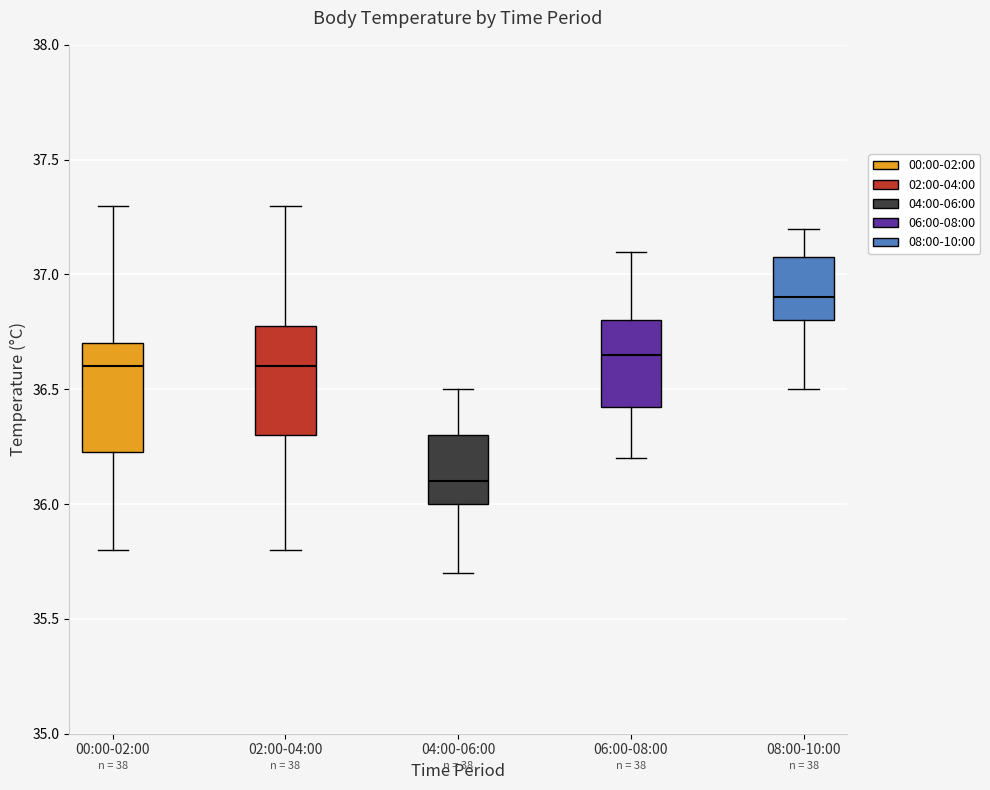

Which box has the highest median line?

08:00-10:00